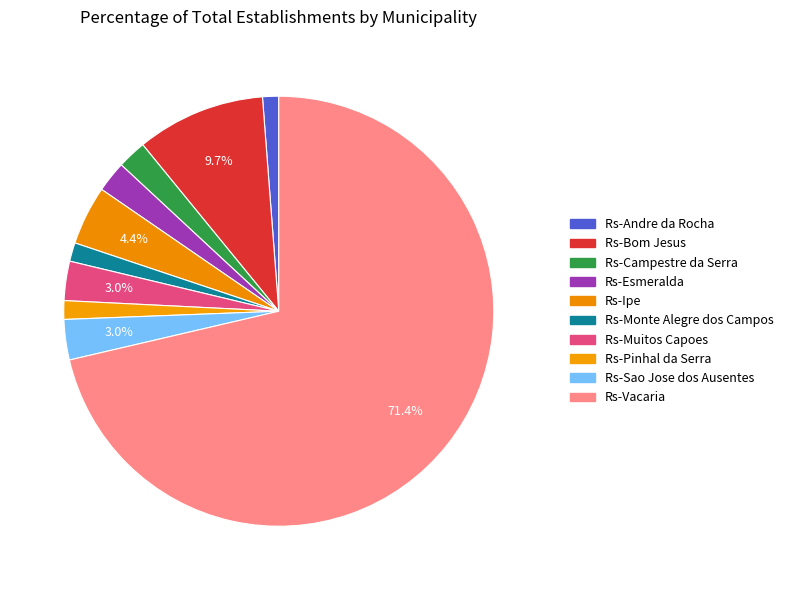

Does Rs-Ipe represent more than half of the total?

No